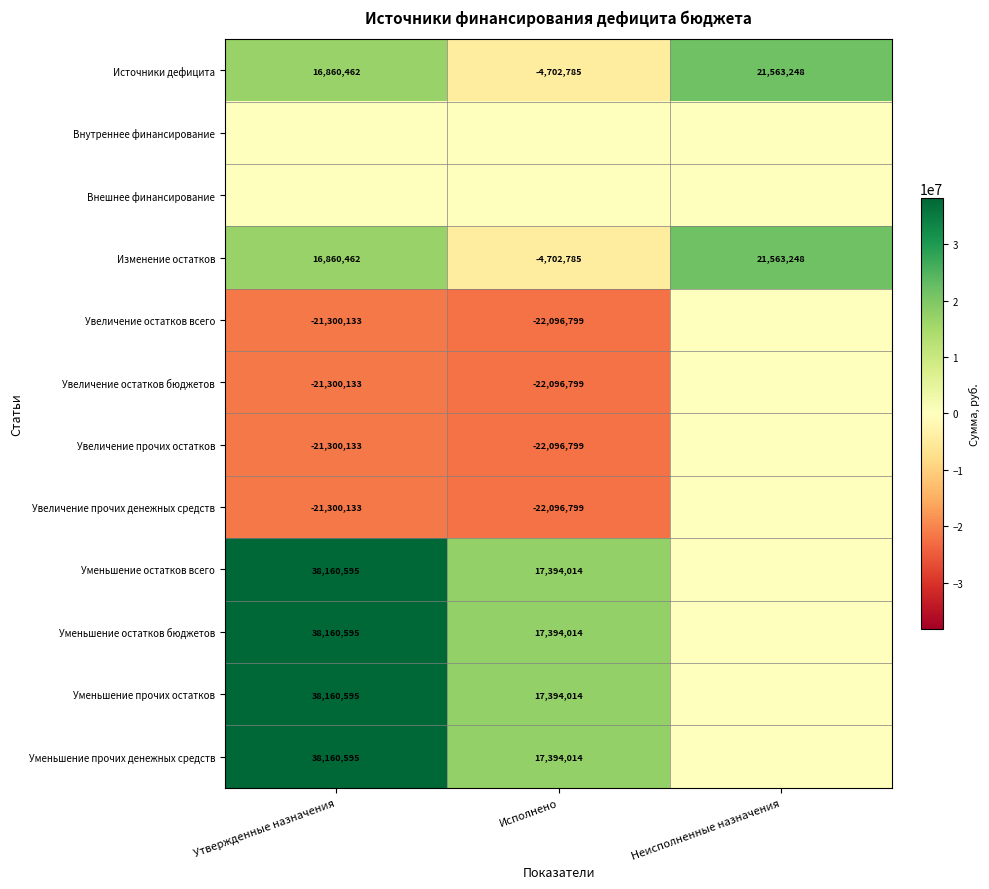

The value of Источники дефицита at Утвержденные назначения is 7754066. True or false?

False